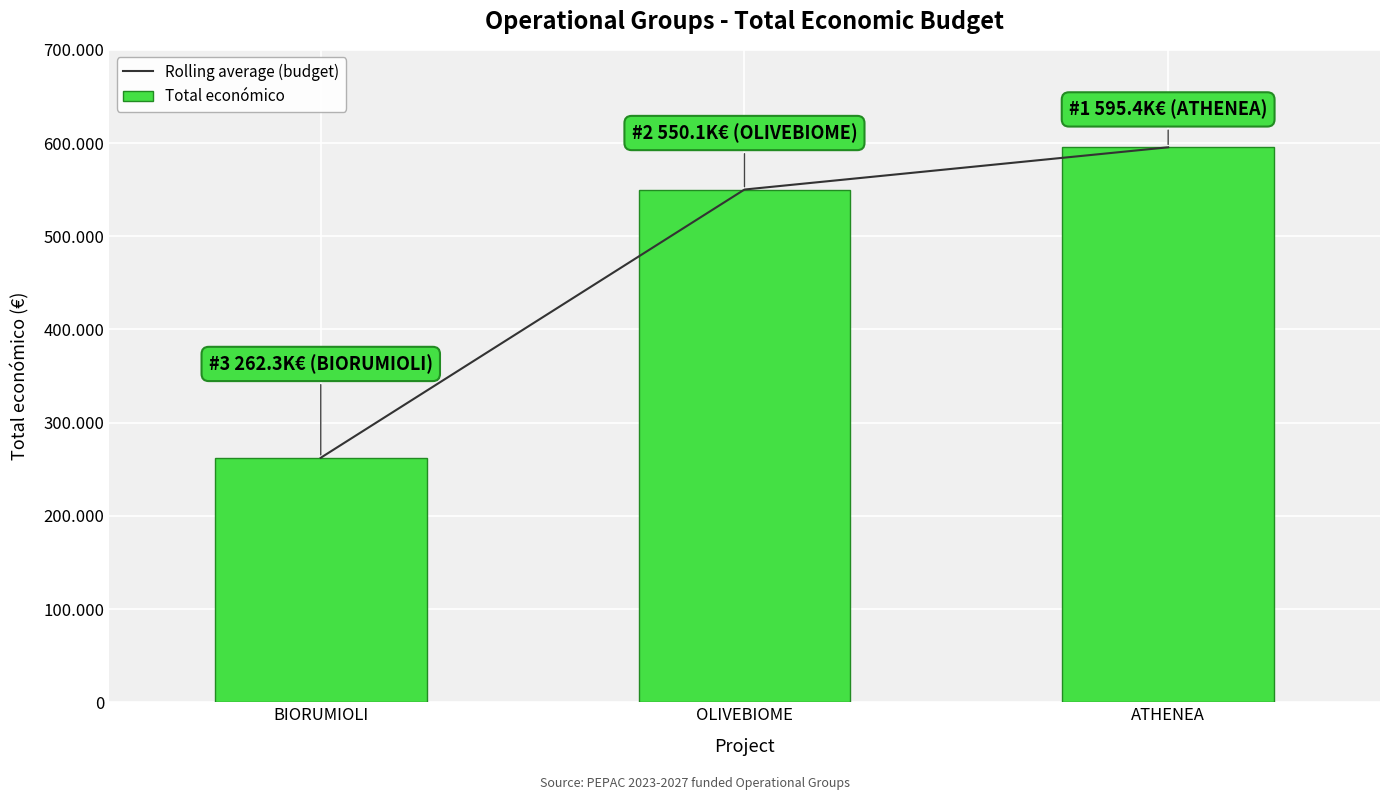

The Total económico series shows 262332 at BIORUMIOLI. True or false?

True